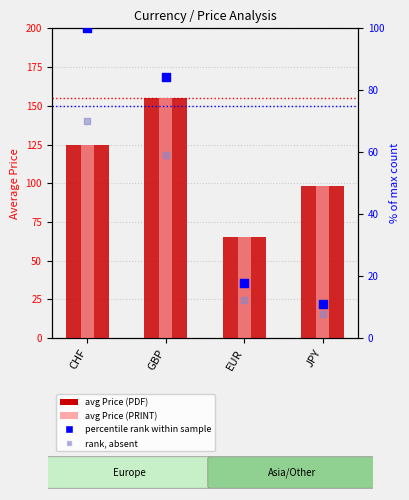

At which category is the sum across all series the highest?

GBP